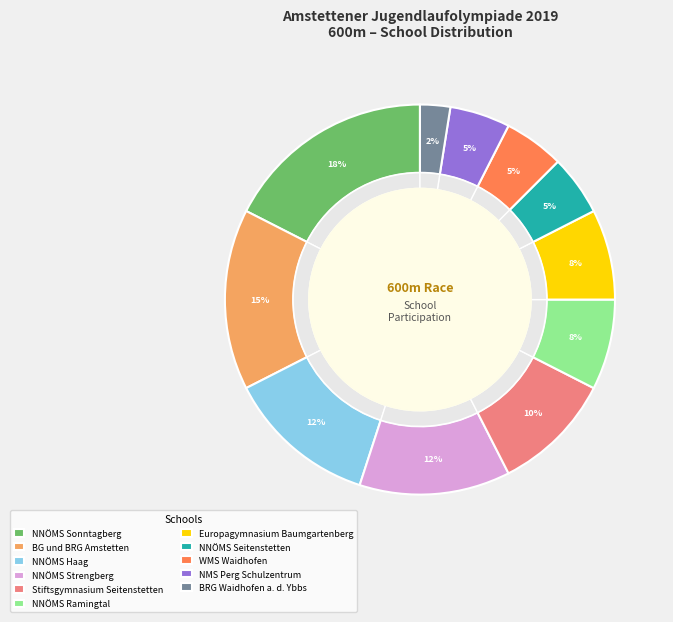

Which category has the smallest portion of the pie?

BRG Waidhofen a. d. Ybbs